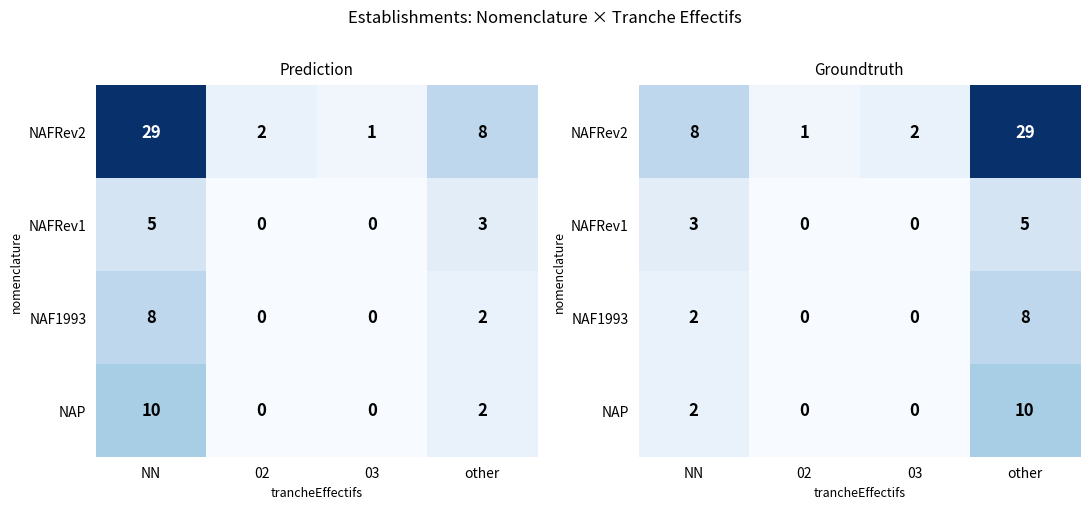

At how many categories does at least one series exceed 5?

2